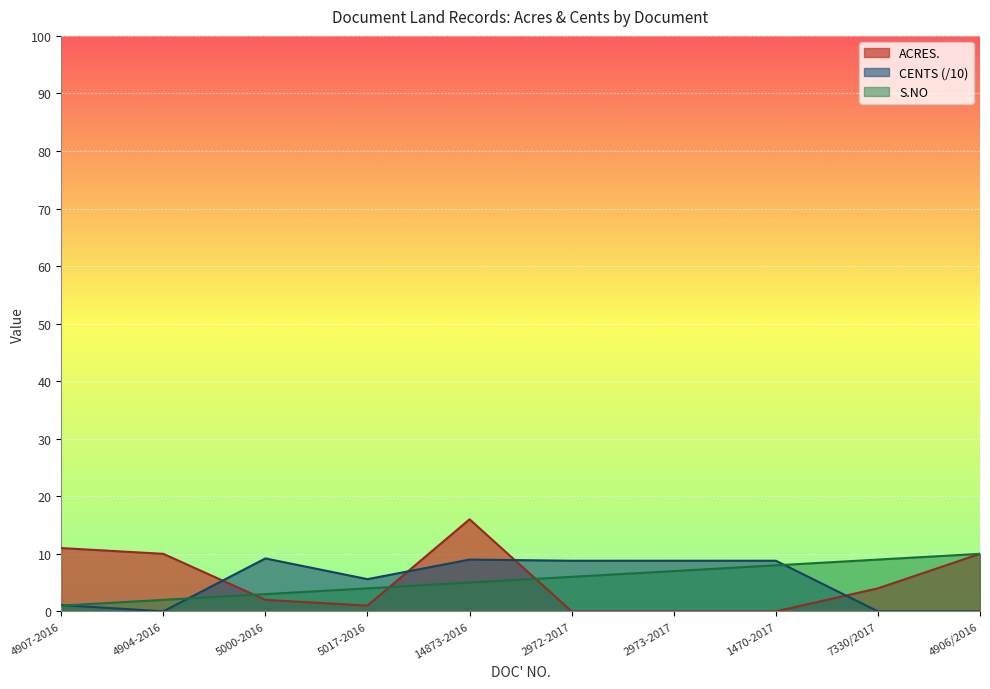

How many lines are shown in the chart?

3